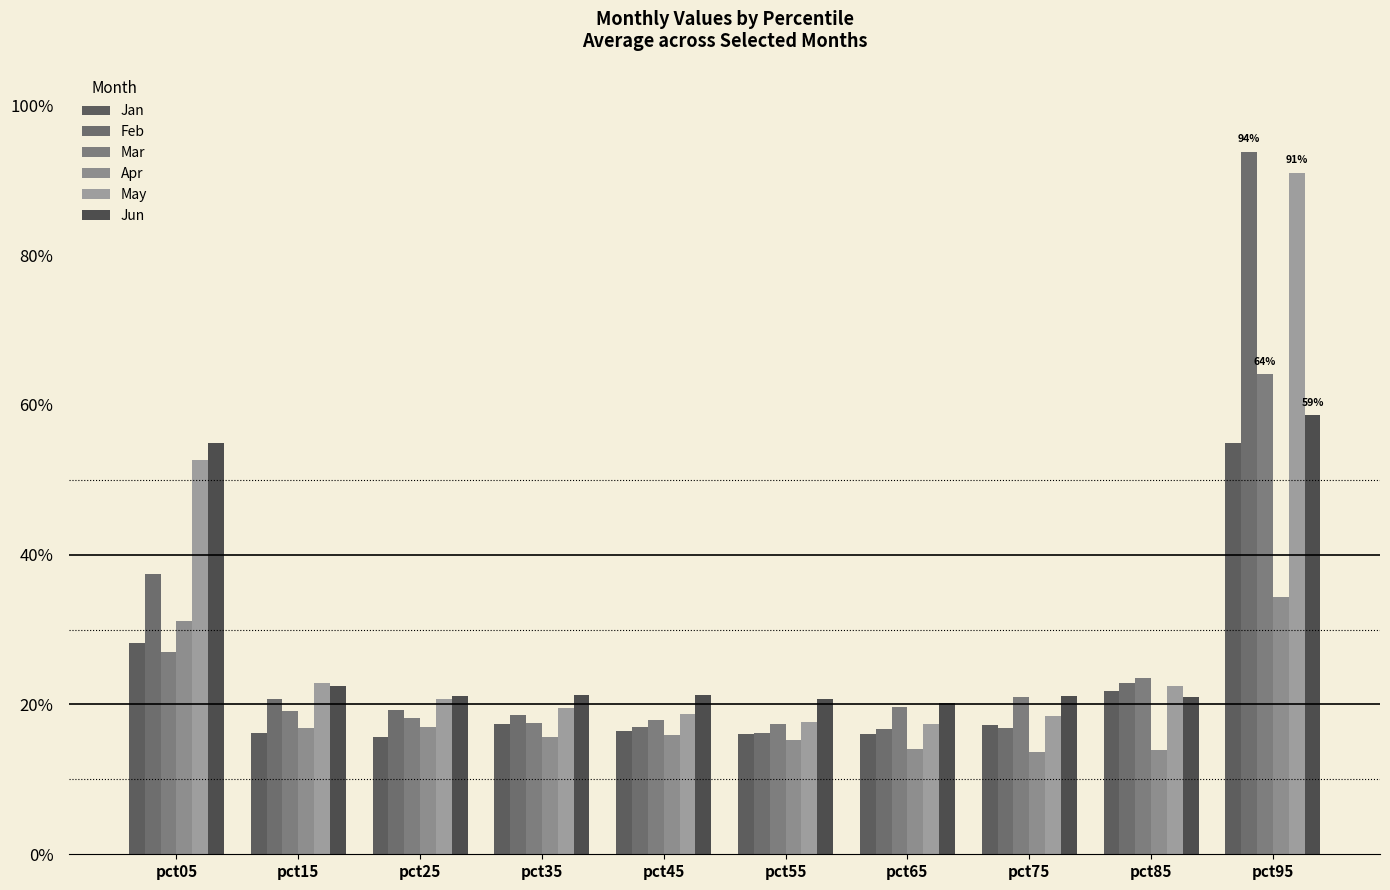

Are the bars horizontal?

No